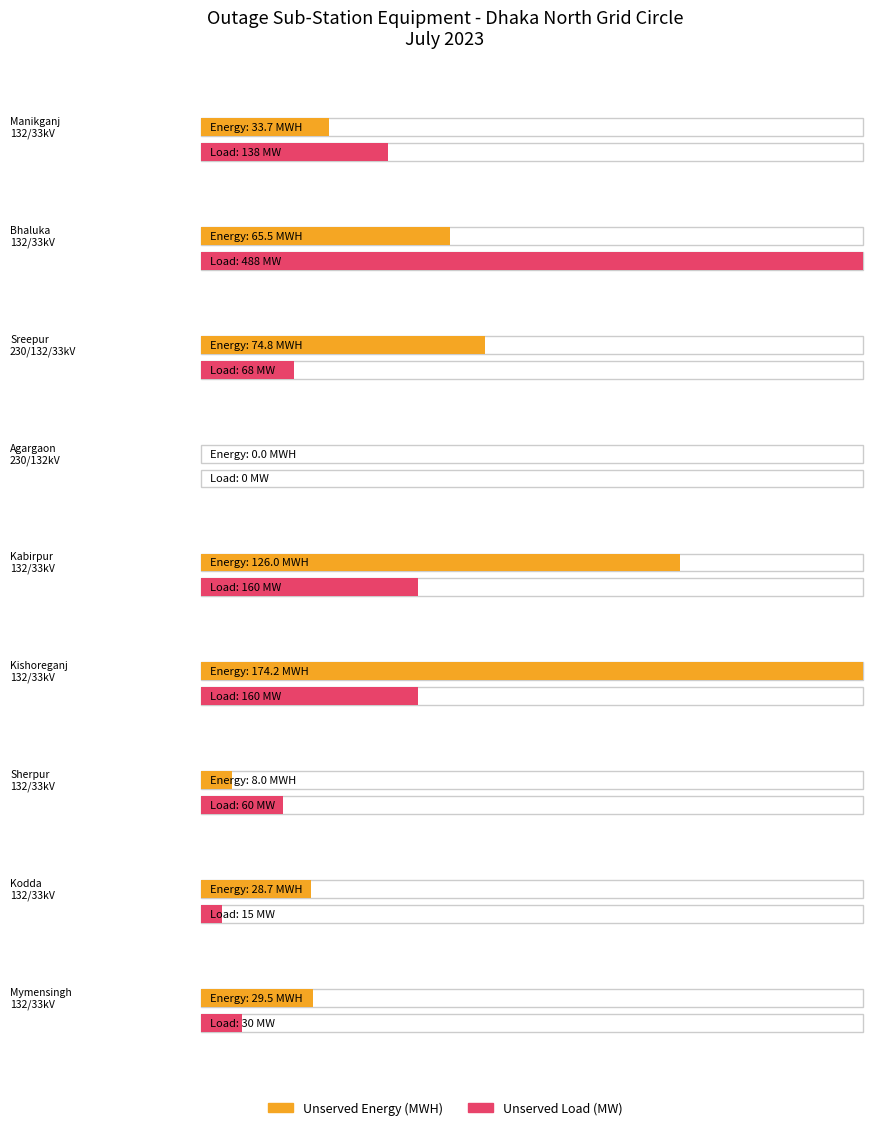

The Unserved Load (MW) series shows 52.4 at Bhaluka TR-02 T1. True or false?

False